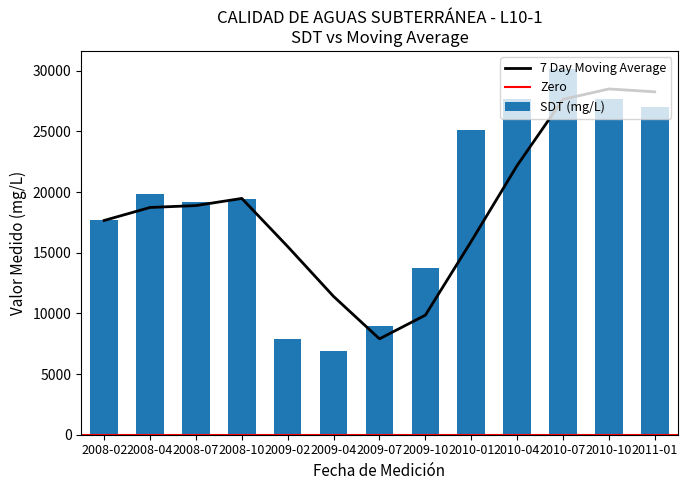

What is the minimum value for 7 Day Moving Average?

7903.9